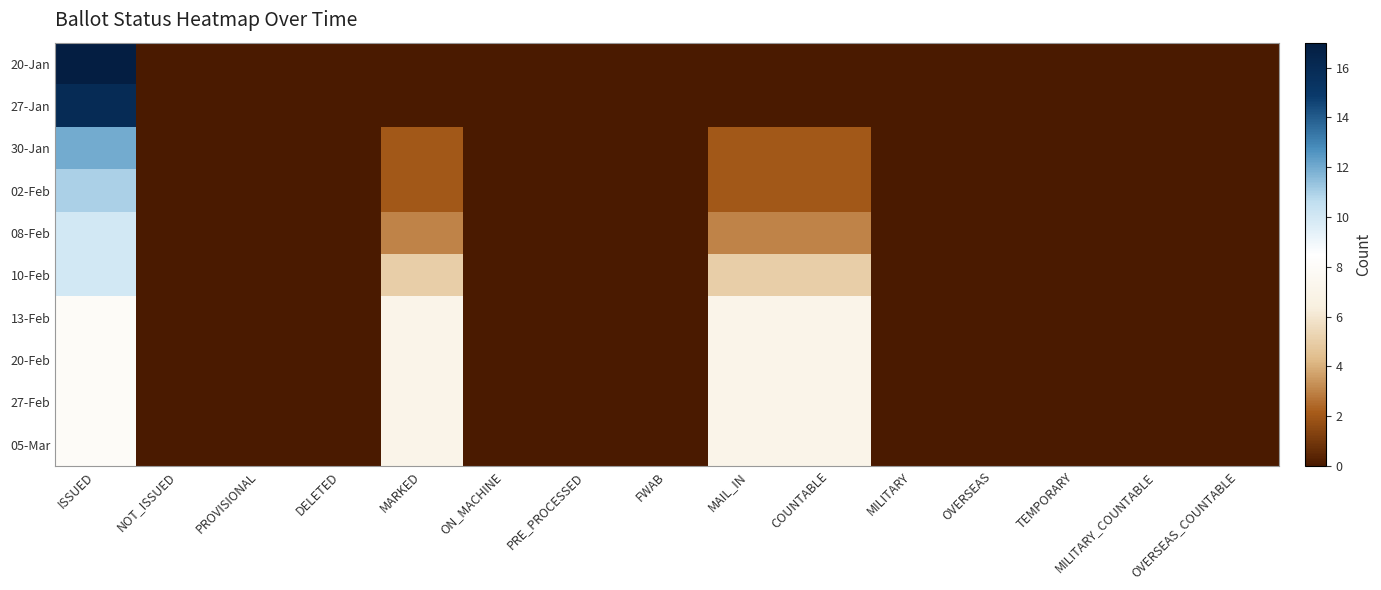

How many categories are shown in the chart?

15